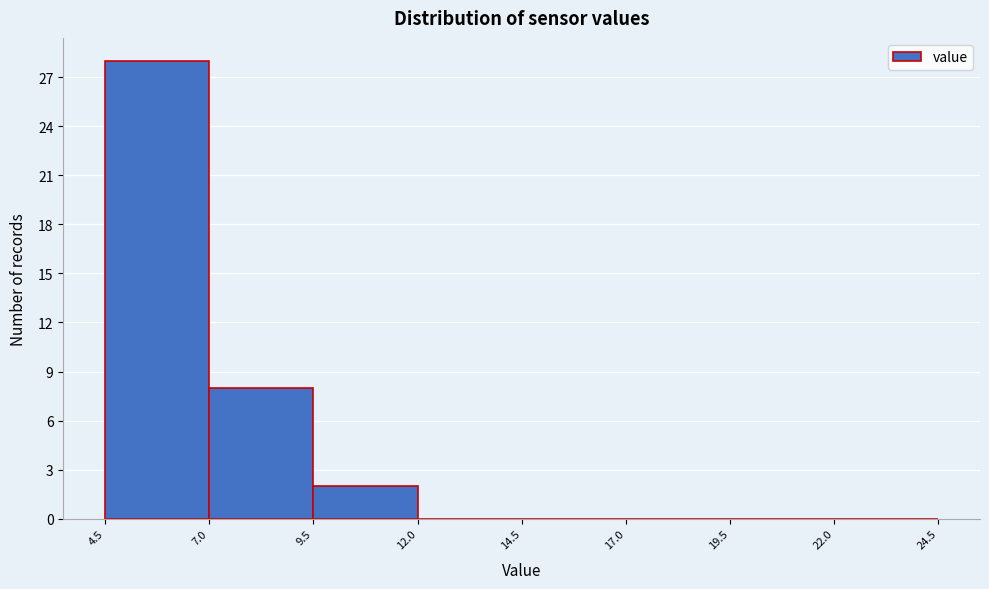

Reading left to right, list every bar in this chart as the range it spans on the x-axis followed by its height. The values are not printed on the chart, so give them approximately, as read against the axis.

4.5 to 7.0: 28
7.0 to 9.5: 8
9.5 to 12.0: 2
12.0 to 14.5: 0
14.5 to 17.0: 0
17.0 to 19.5: 0
19.5 to 22.0: 0
22.0 to 24.5: 0